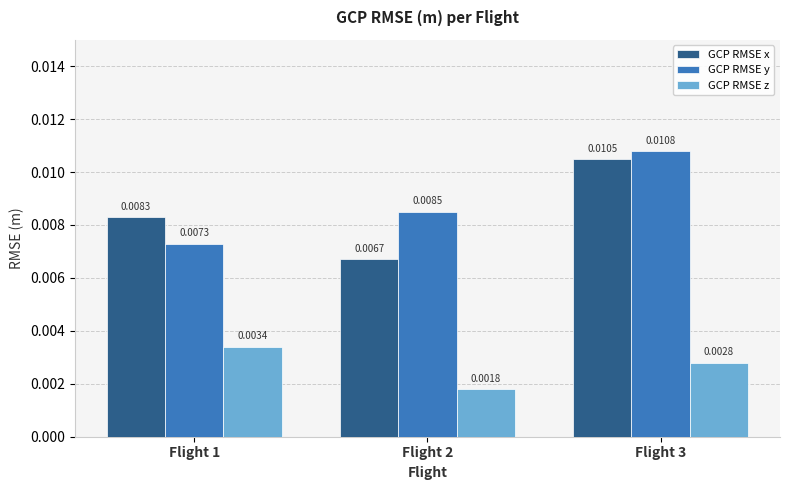

How many bars are there in each group?

3